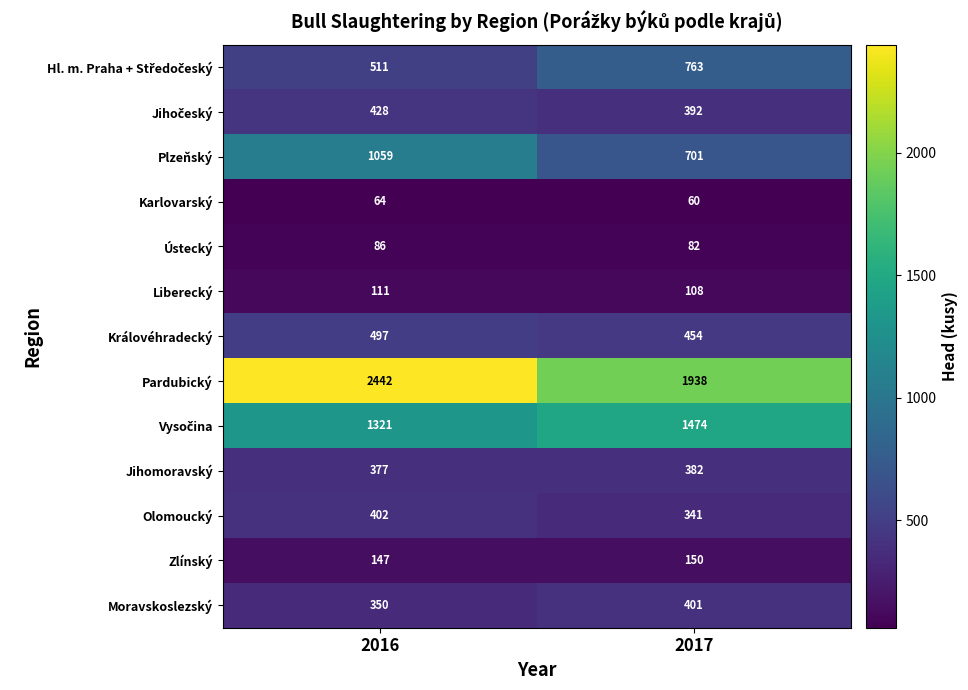

The Jihočeský series shows 188 at 2017. True or false?

False